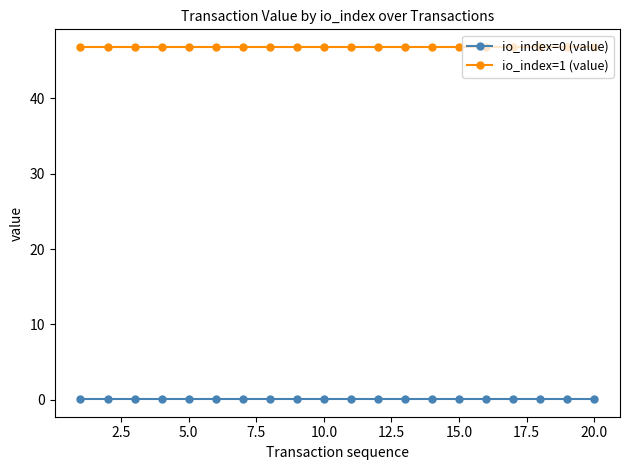

What is the value of the io_index=1 (value) point at the 16th from the left?

46.8